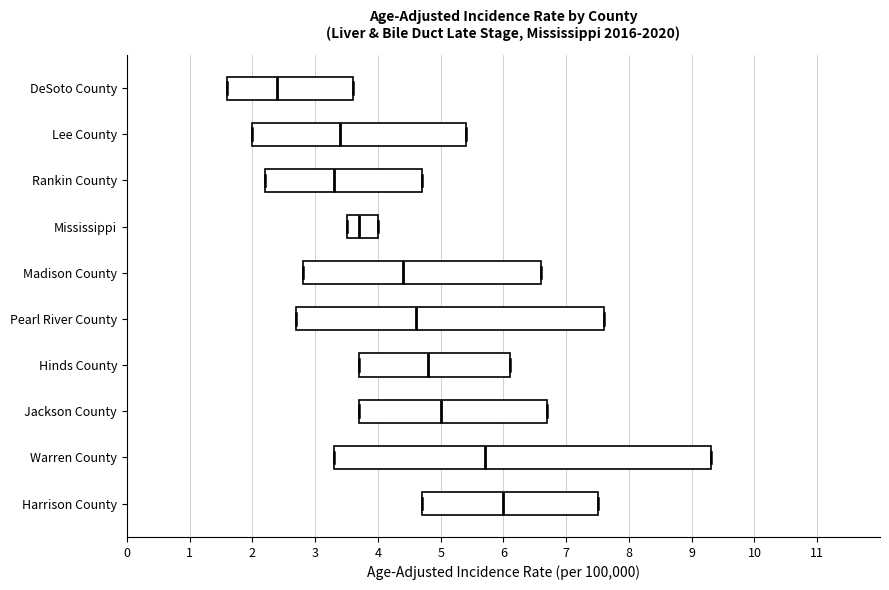

Reading bottom to top, read every box against the x-axis: the position of its median line, the range the box covers, and the ends of its whiskers. The values are not printed on the chart, so give them approximately, as read against the axis.

Harrison County: median 6.0, box 4.7 to 7.5, whiskers 4.7 to 7.5
Warren County: median 5.7, box 3.3 to 9.3, whiskers 3.3 to 9.3
Jackson County: median 5.0, box 3.7 to 6.7, whiskers 3.7 to 6.7
Hinds County: median 4.8, box 3.7 to 6.1, whiskers 3.7 to 6.1
Pearl River County: median 4.6, box 2.7 to 7.6, whiskers 2.7 to 7.6
Madison County: median 4.4, box 2.8 to 6.6, whiskers 2.8 to 6.6
Mississippi: median 3.7, box 3.5 to 4.0, whiskers 3.5 to 4.0
Rankin County: median 3.3, box 2.2 to 4.7, whiskers 2.2 to 4.7
Lee County: median 3.4, box 2.0 to 5.4, whiskers 2.0 to 5.4
DeSoto County: median 2.4, box 1.6 to 3.6, whiskers 1.6 to 3.6